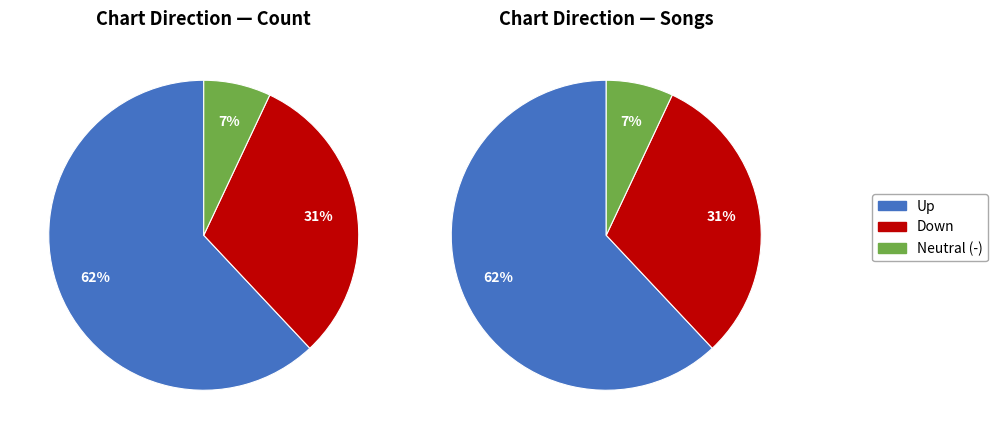

To the nearest percent, what is the combined percentage of up and down?

93%